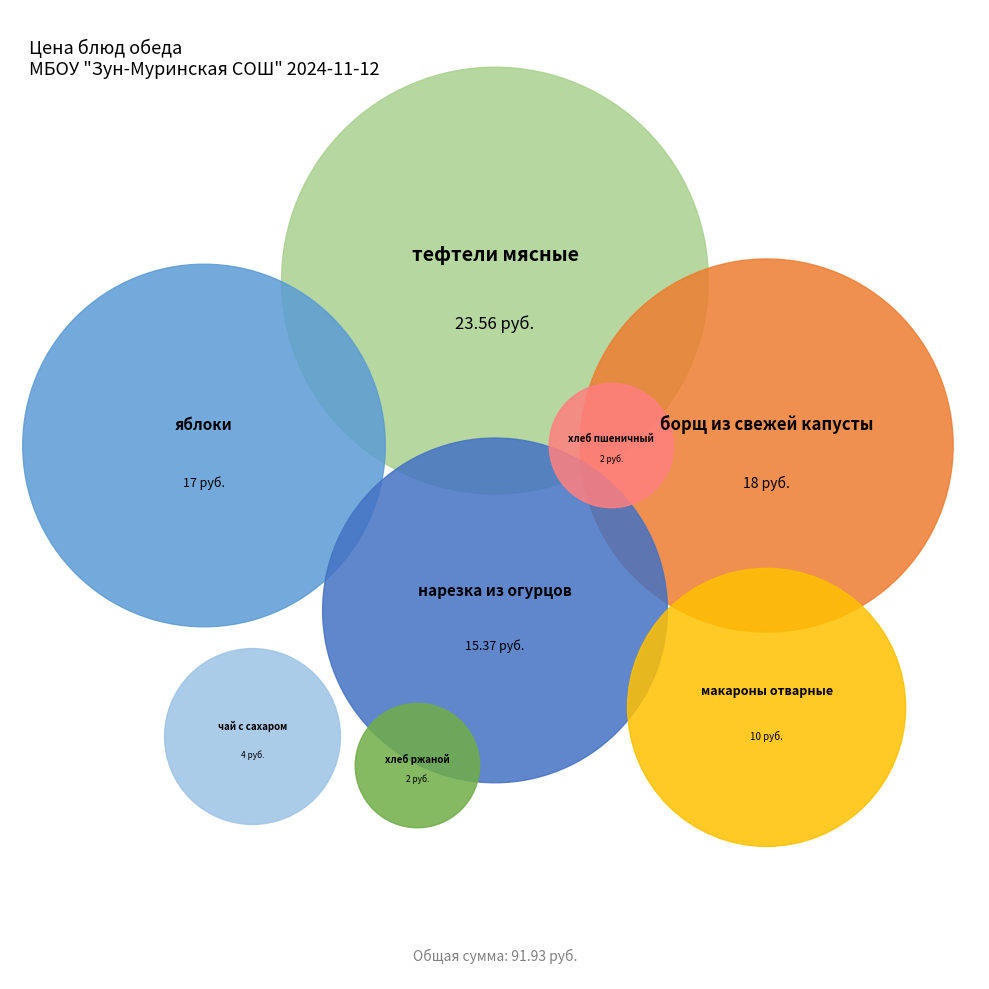

Rank the categories by value from highest to lowest.

тефтели мясные, борщ из свежей капусты, яблоки, нарезка из огурцов, макароны отварные, чай с сахаром, хлеб ржаной, хлеб пшеничный